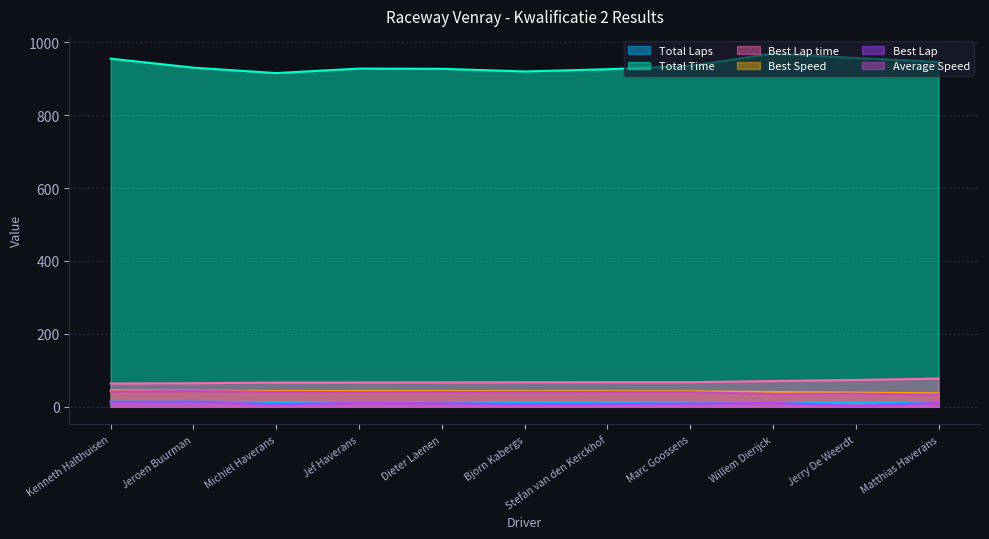

The value of Total Laps at Dieter Laenen is 7.3. True or false?

False